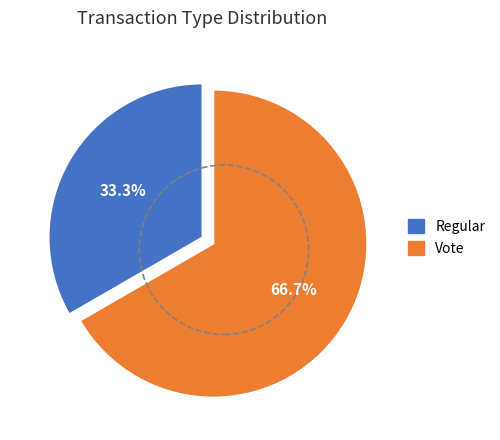

Rank the categories by value from highest to lowest.

Vote, Regular